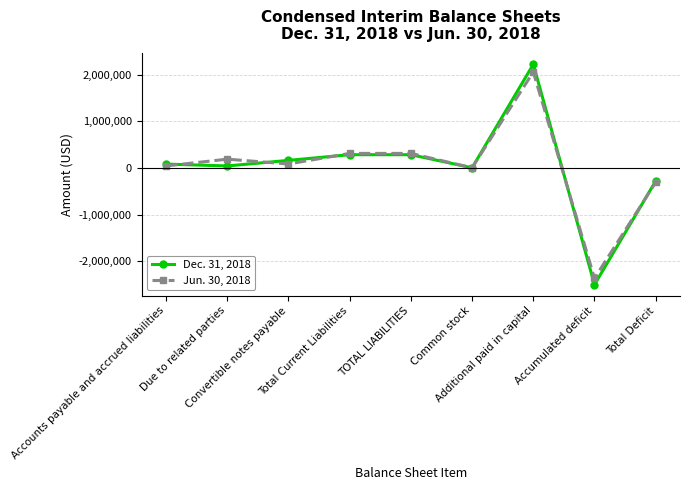

Which series has the largest range (max minus min)?

Dec. 31, 2018